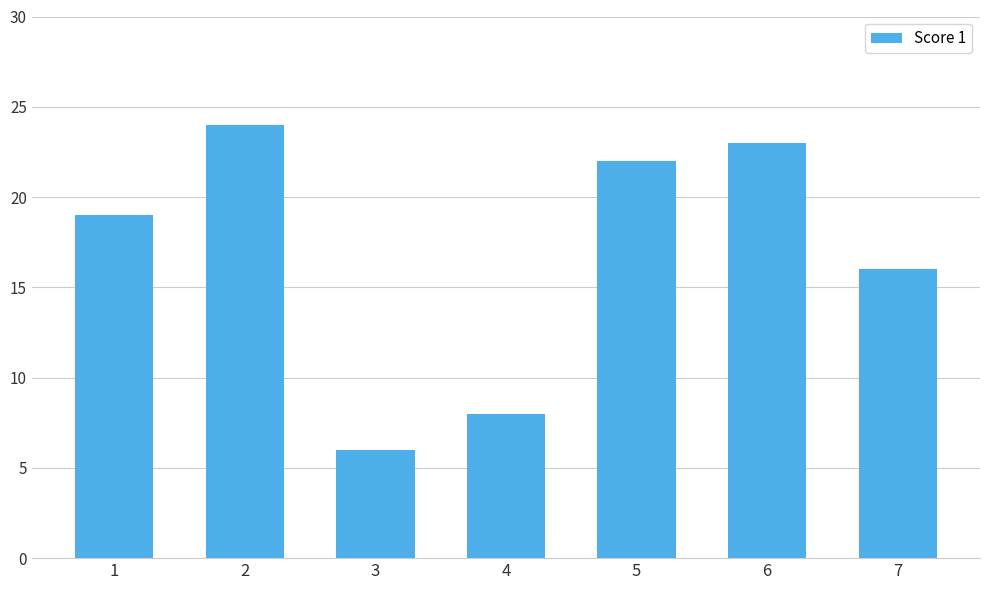

Read the value at 5.

22